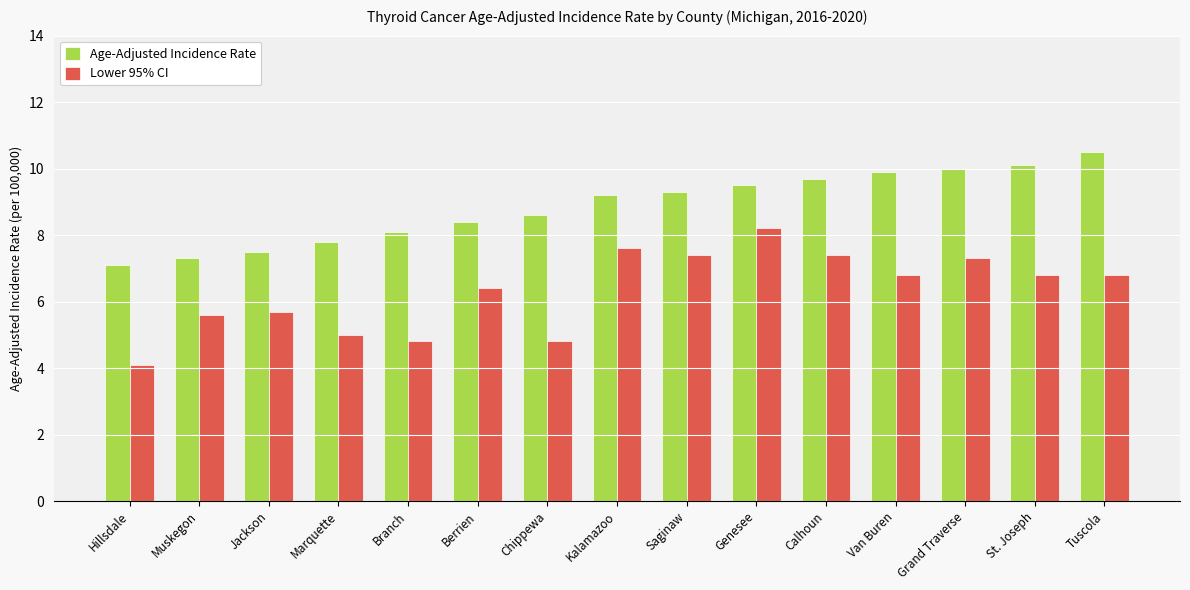

Which label corresponds to the smallest value in the chart?

Hillsdale